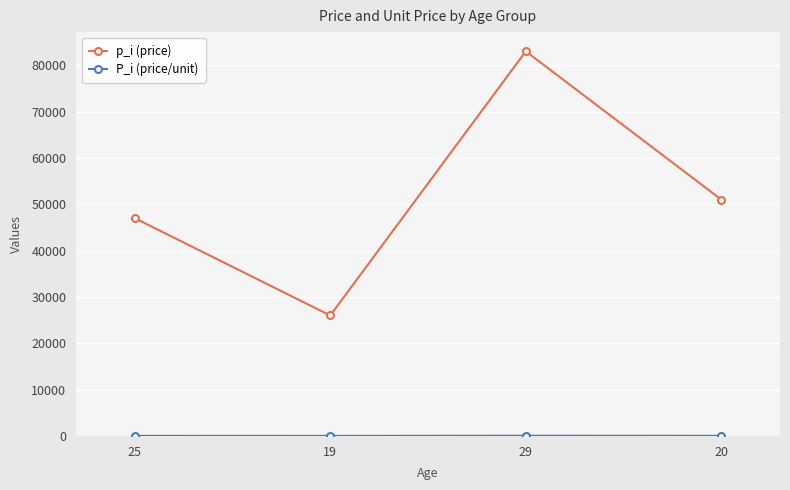

Is this an area chart (filled region under the line)?

No